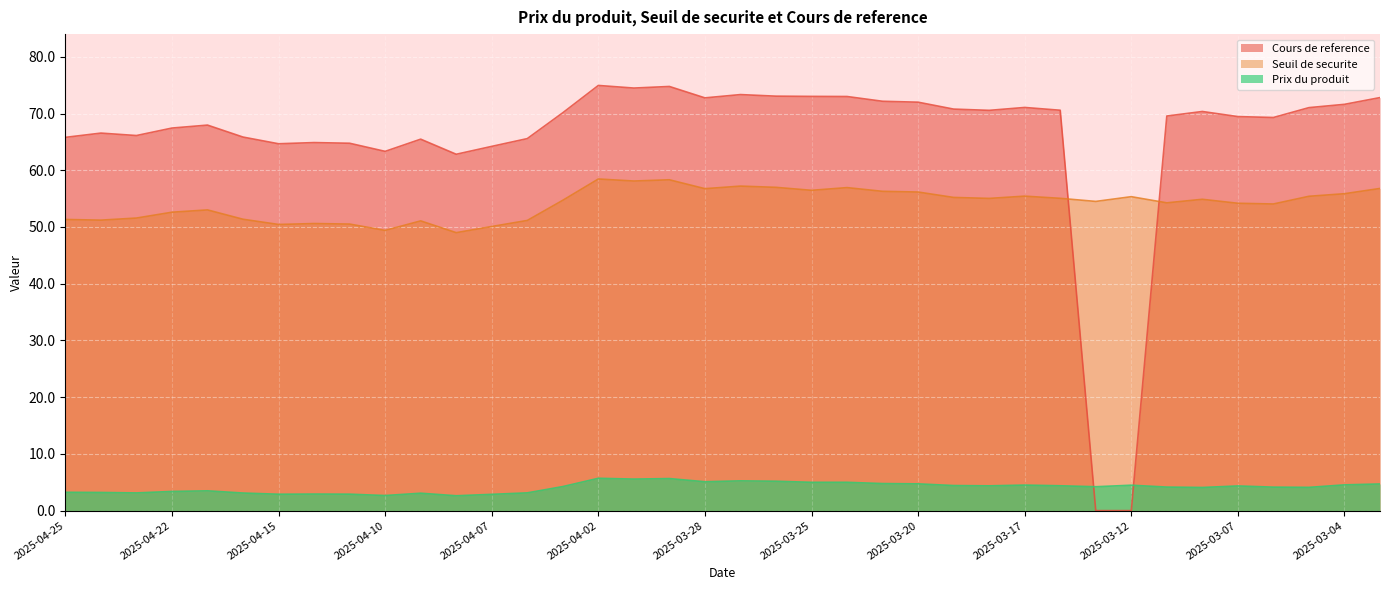

True or false: Seuil de securite and Prix du produit intersect in this chart.

False